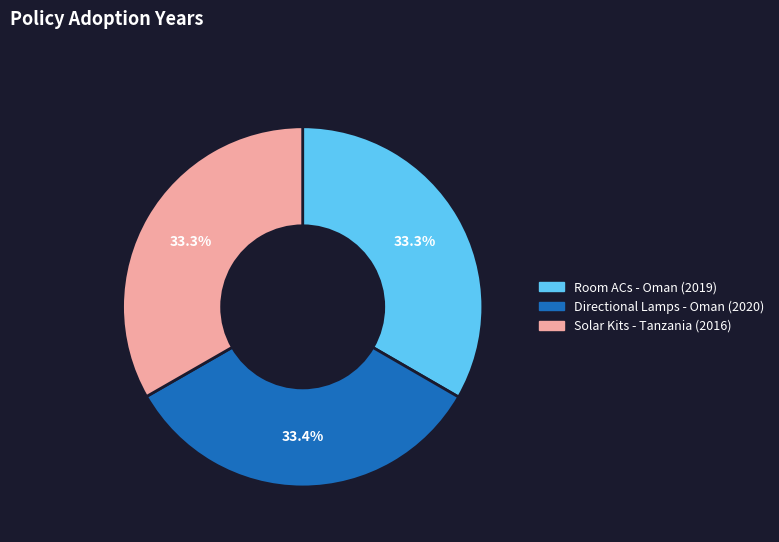

What is the ratio of the value at Directional Lamps - Oman (2020) to the value at Room ACs - Oman (2019)?

1.0